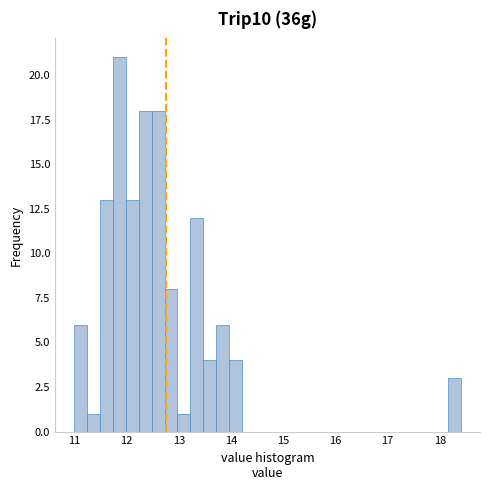

Read against the x-axis, roughly where is the centre of the tallest bar?

11.9